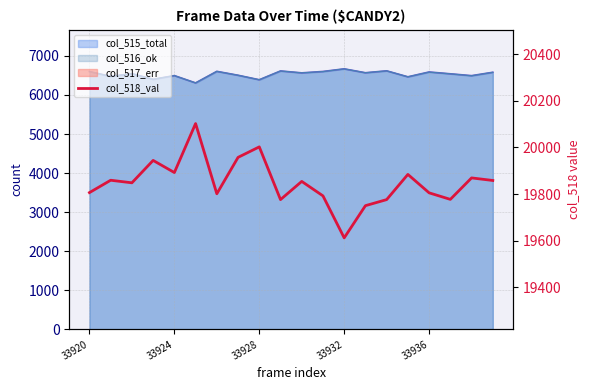

How many points are higher than both their immediate neighbors (excluding endpoints)?

7